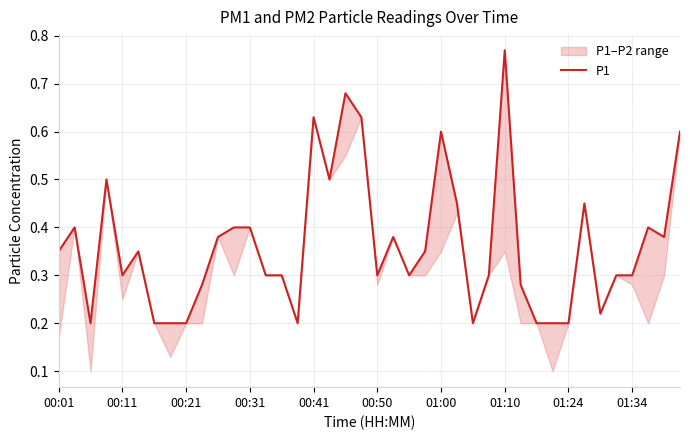

How many lines are shown in the chart?

1